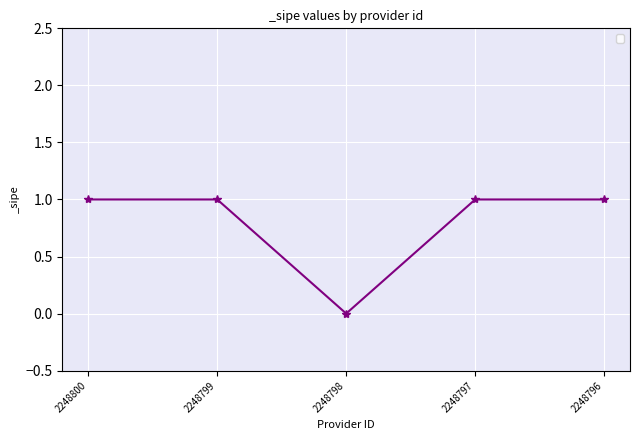

Approximately how many times larger is the value at 2248799 compared to 2248800?

1.0